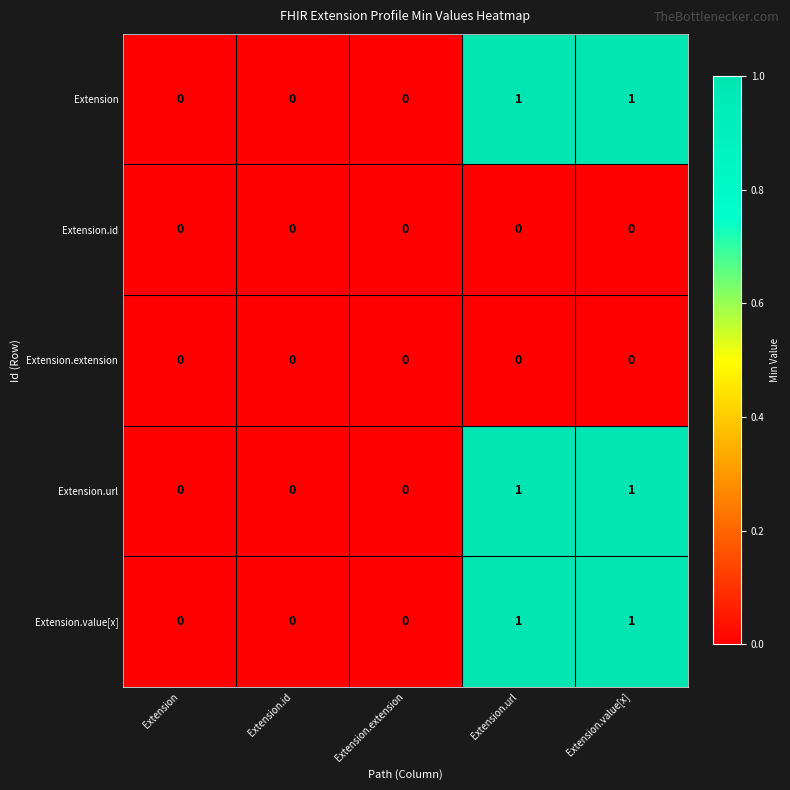

Reading left to right, what are all the values shown in this chart?

Extension: 0	0	0	1	1
Extension.id: 0	0	0	0	0
Extension.extension: 0	0	0	0	0
Extension.url: 0	0	0	1	1
Extension.value[x]: 0	0	0	1	1